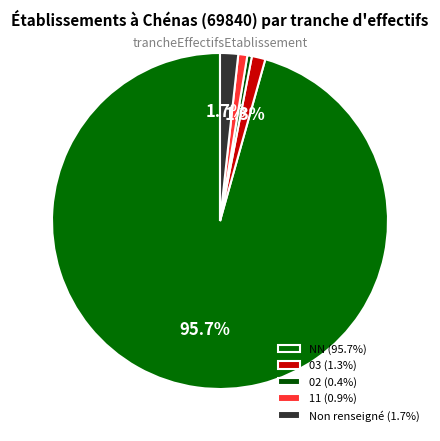

Count the number of slices in the pie.

5